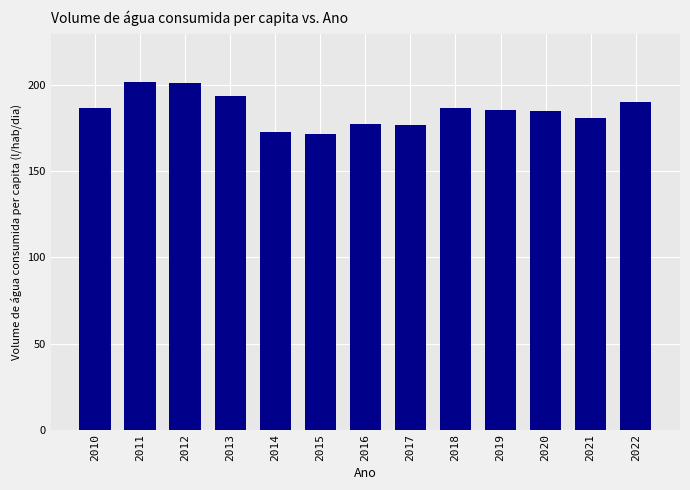

The chart shows a value of 248.5 at 2022. True or false?

False